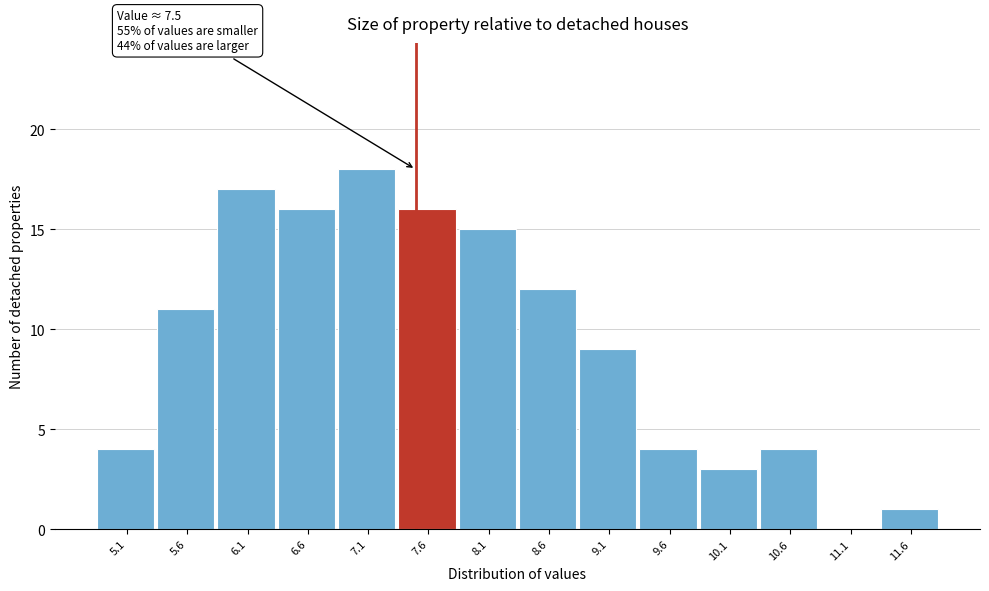

Which range on the x-axis has the tallest bar?

6.9 to 7.4